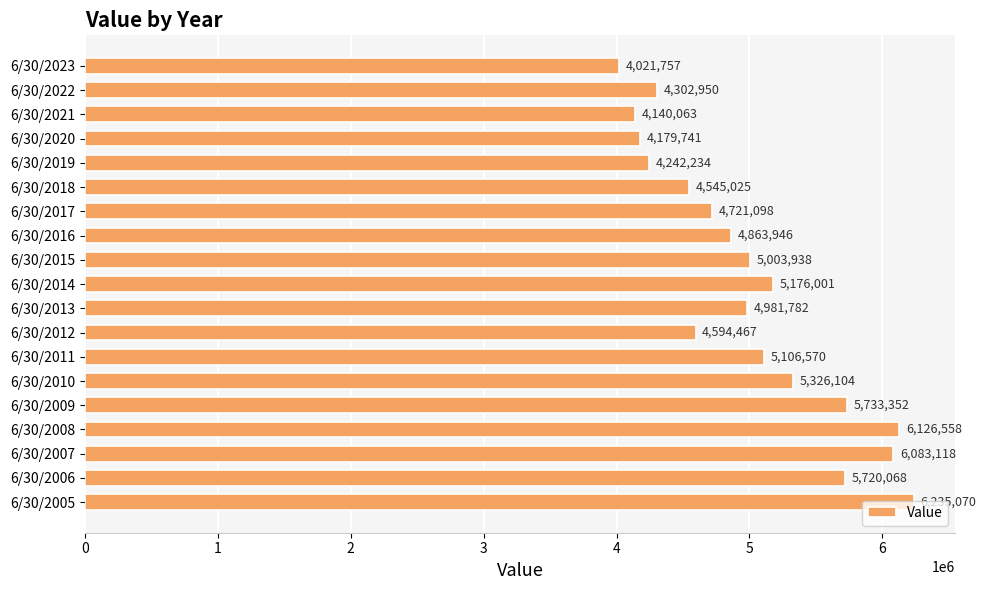

What is the difference between the maximum and minimum values?

2213313